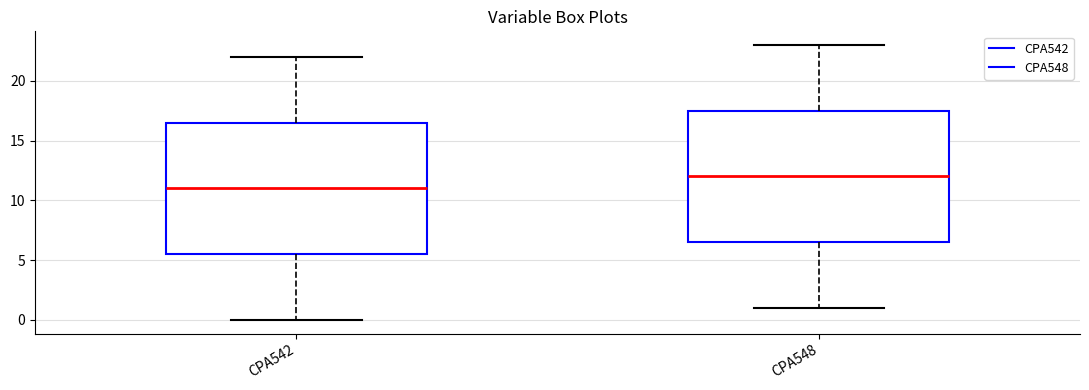

Reading left to right, transcribe this box plot: for each box, give where its median line is, the range the box spans, and where its two whiskers end, as read against the y-axis. The values are not printed on the chart, so give them approximately, as read against the axis.

CPA542: median 11.0, box 5.5 to 16.5, whiskers 0.0 to 22.0
CPA548: median 12.0, box 6.5 to 17.5, whiskers 1.0 to 23.0